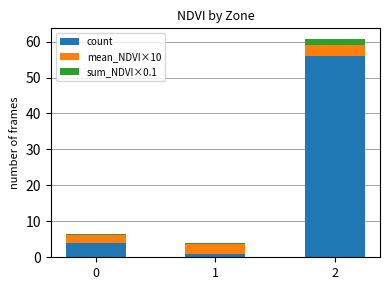

Does the chart contain stacked bars?

Yes